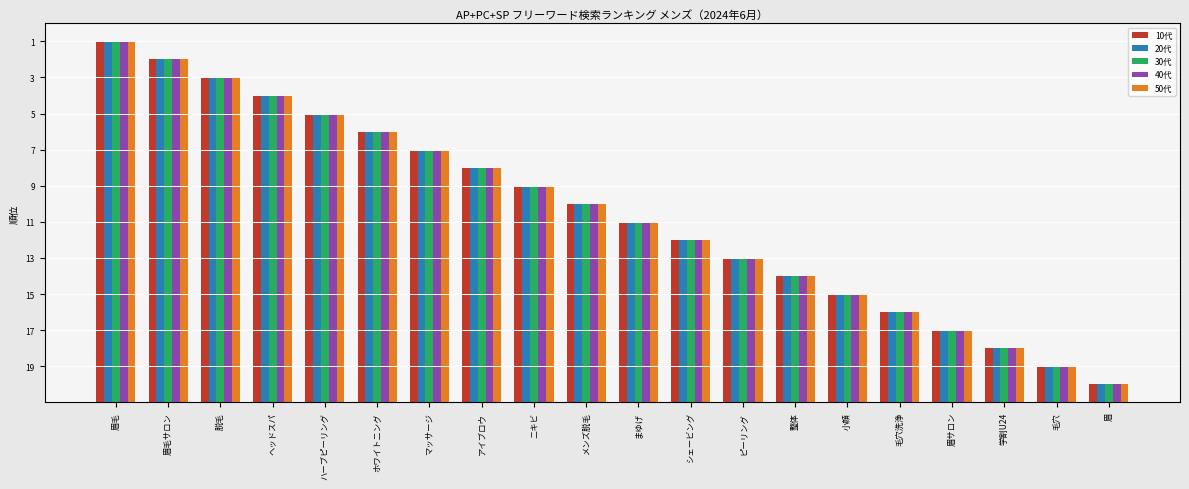

What is the difference between the second highest and second lowest values in the 30代 series?

17